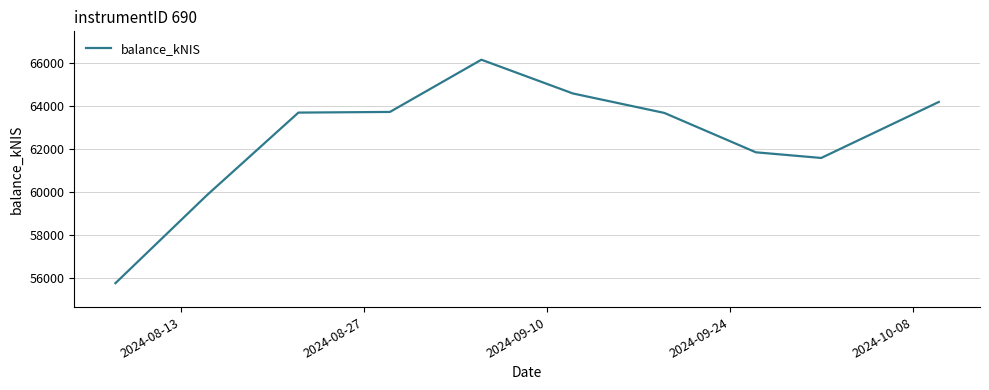

What is the maximum value shown in the chart?

66171.9